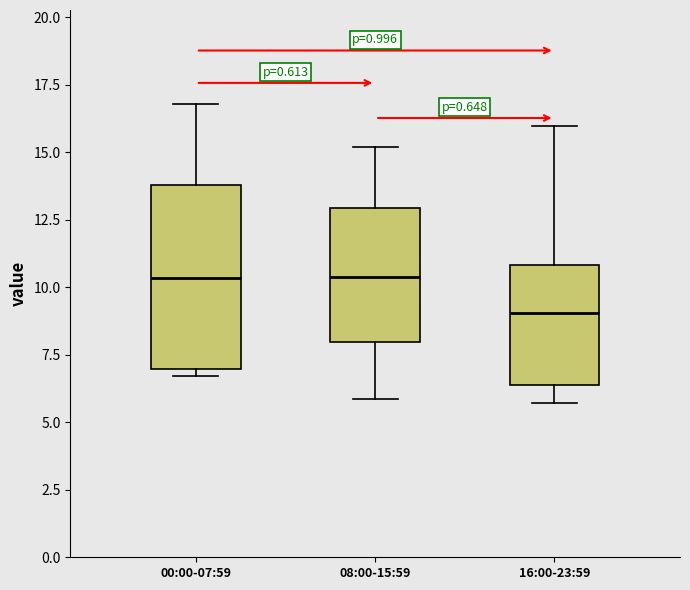

Reading left to right, transcribe this box plot: for each box, give where its median line is, the range the box spans, and where its two whiskers end, as read against the y-axis. The values are not printed on the chart, so give them approximately, as read against the axis.

00:00-07:59: median 10.5, box 7.0 to 14.0, whiskers 6.5 to 17.0
08:00-15:59: median 10.5, box 8.0 to 13.0, whiskers 6.0 to 15.0
16:00-23:59: median 9.0, box 6.5 to 11.0, whiskers 5.5 to 16.0